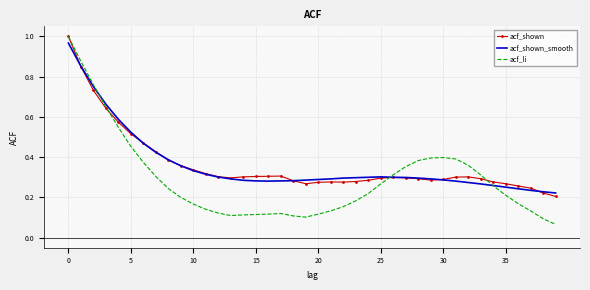

Which series has the widest spread of values?

acf_li